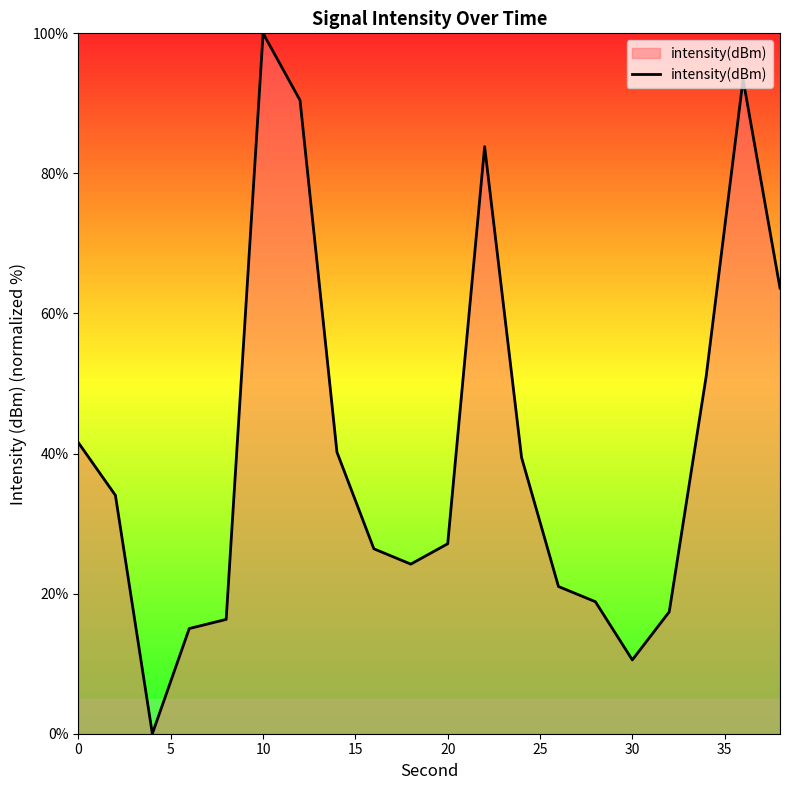

What is the maximum value shown in the chart?

100.0